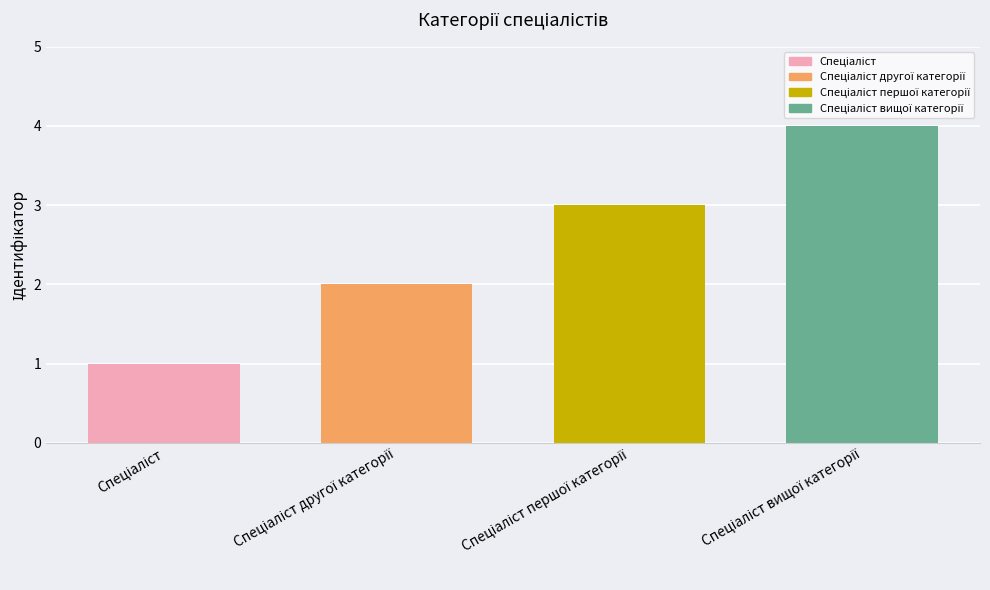

What is the greatest value displayed?

4